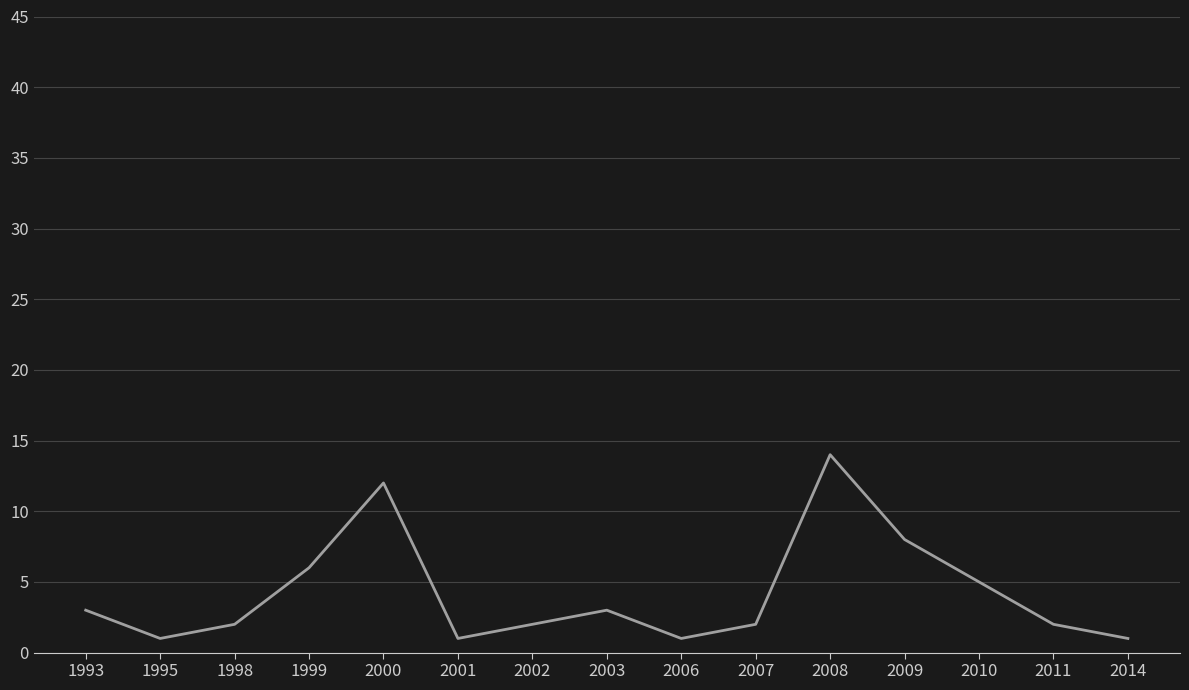

What is the average value?

4